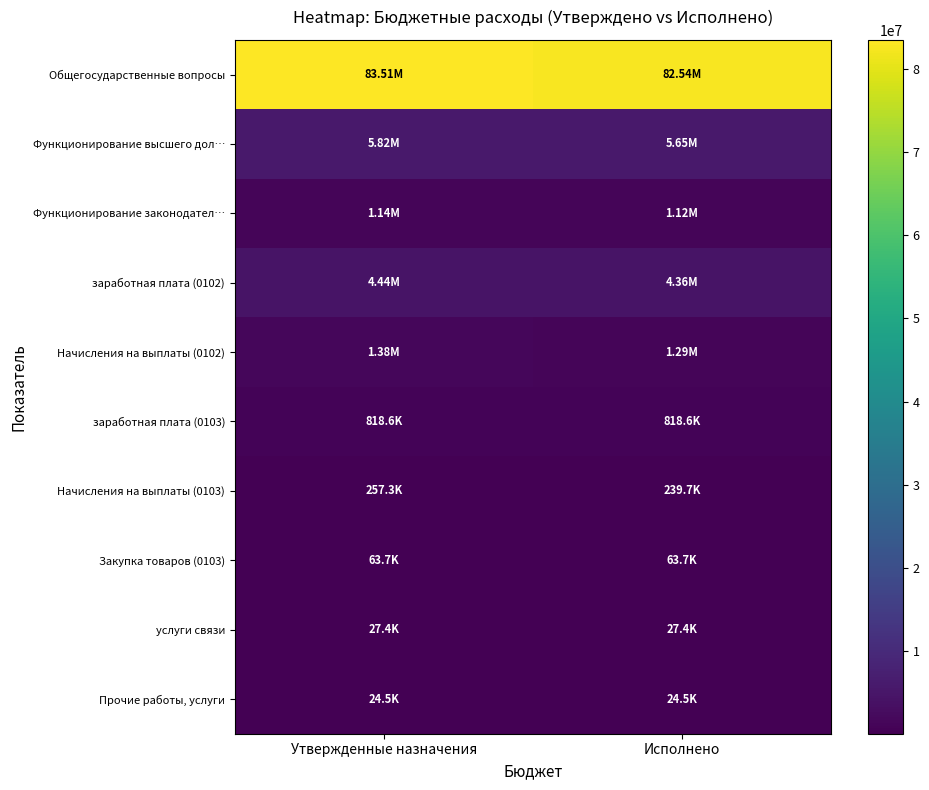

Which series has the largest total across all categories?

Общегосударственные вопросы